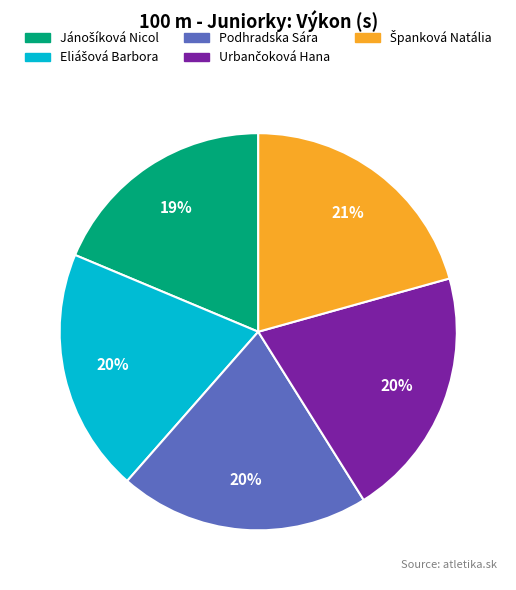

To the nearest percent, what portion does Podhradska Sára represent?

20%